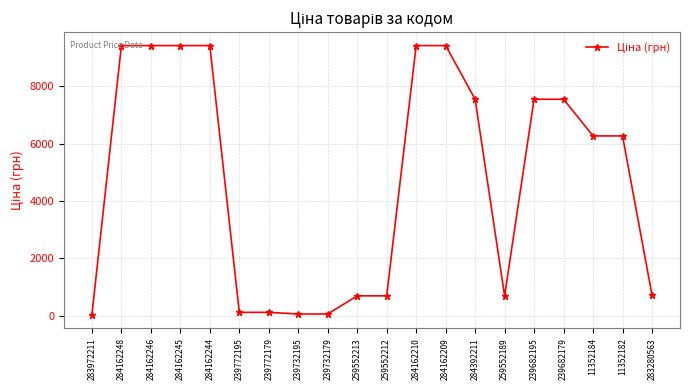

How many data points are less than 6266?

9